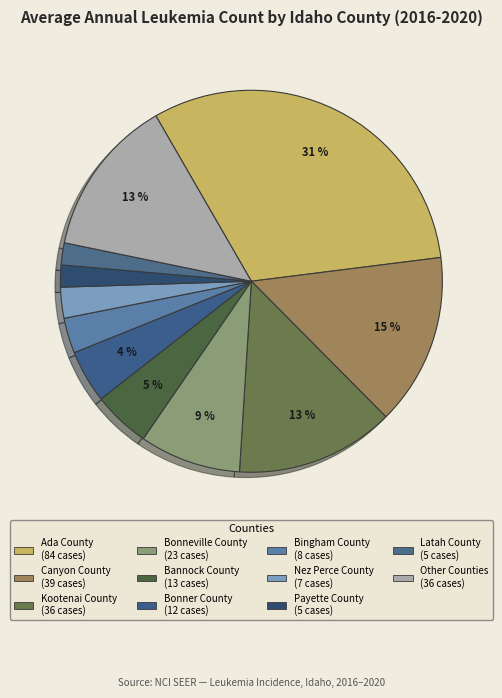

How many segments does this pie chart have?

11